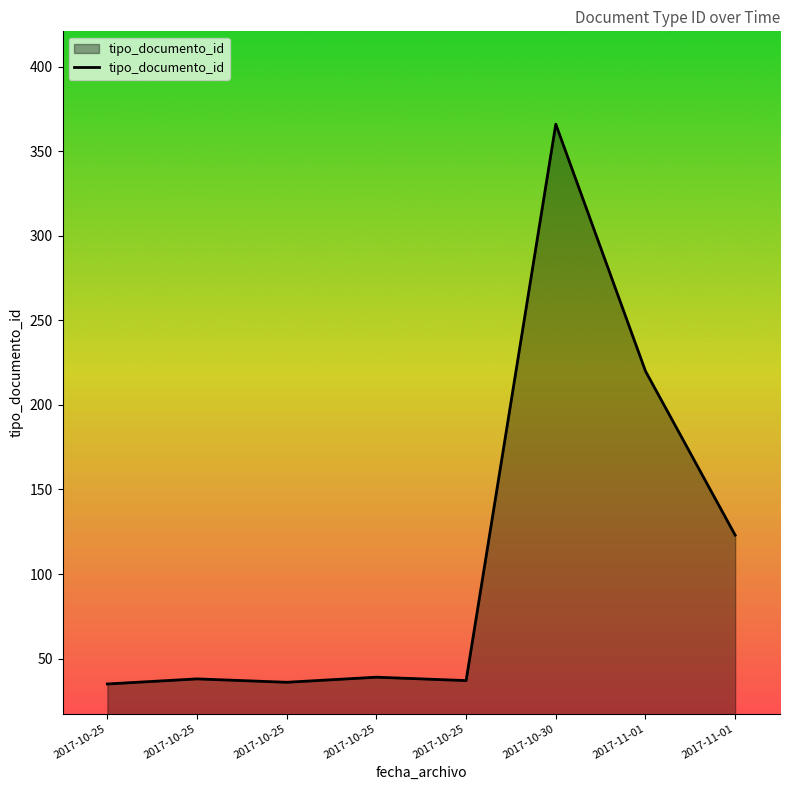

How many series are shown in this chart?

1